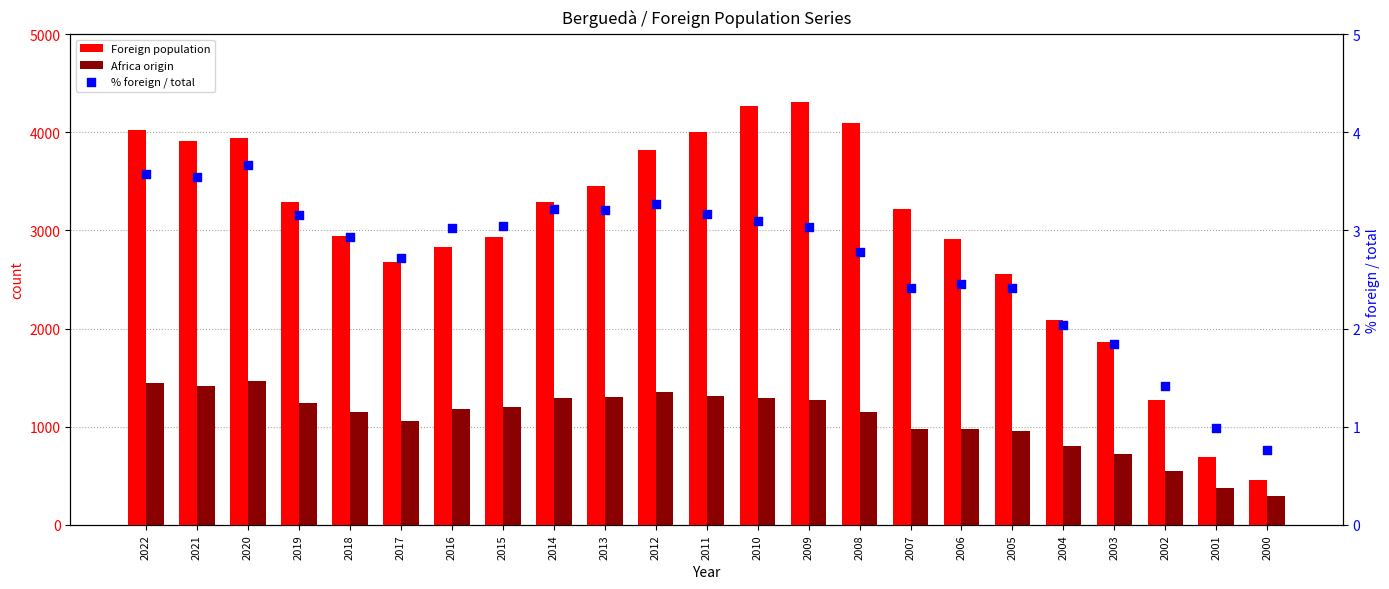

Which series reaches the maximum Y coordinate?

Foreign population